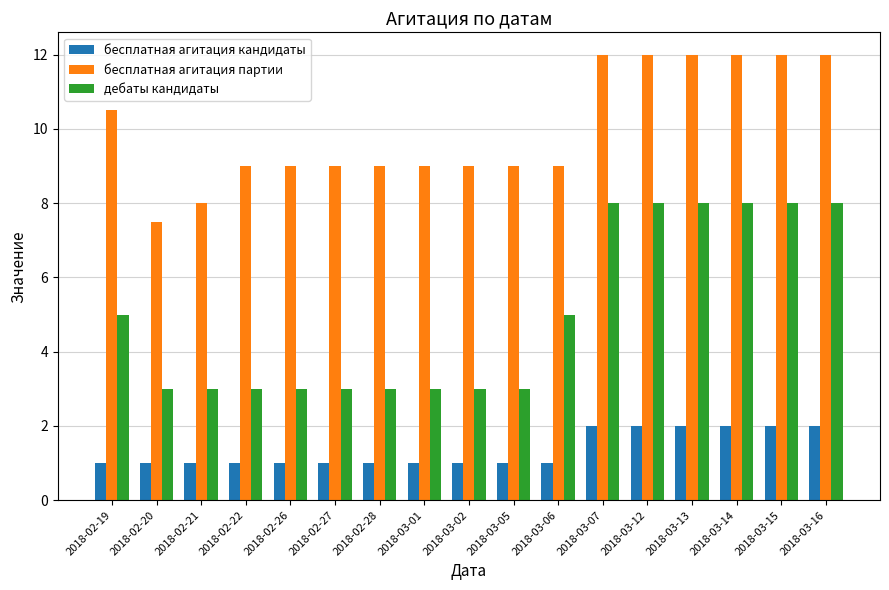

What is the value of the бесплатная агитация кандидаты bar at the 1st from the left?

1.0